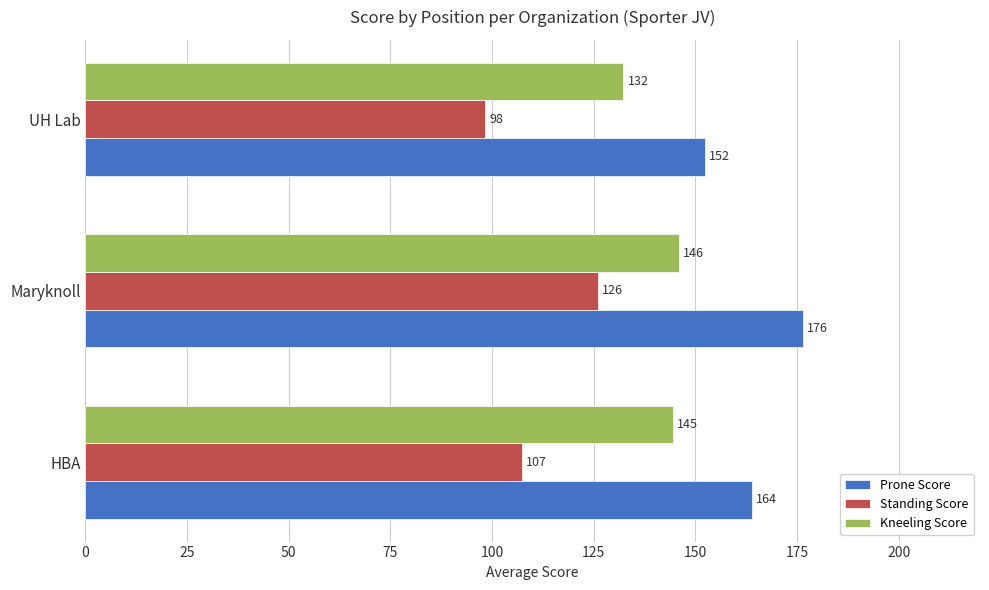

How many data points does each series have?

3